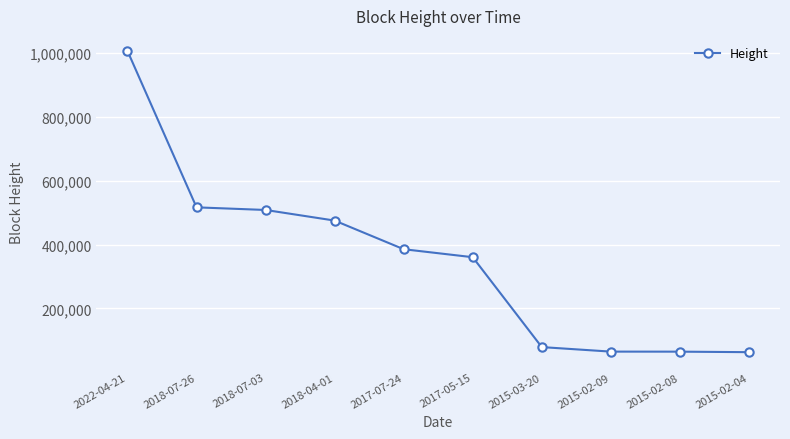

Count the number of categories in the chart.

10